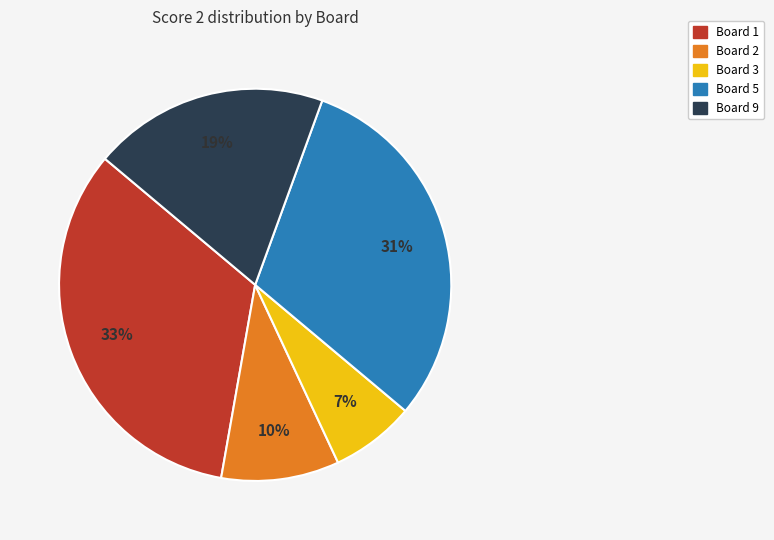

What is the smallest slice in the pie chart?

Board 3